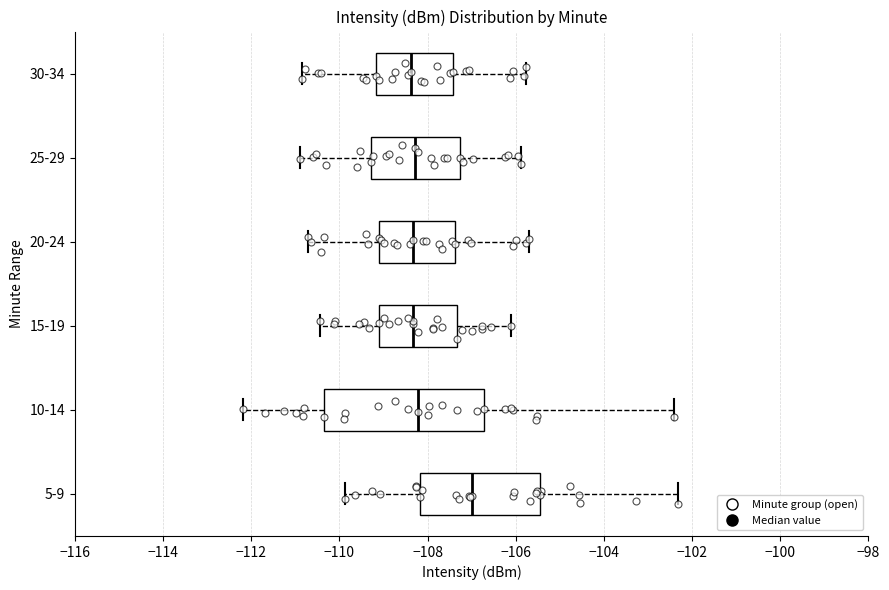

Reading bottom to top, read every box against the x-axis: the position of its median line, the range the box covers, and the ends of its whiskers. The values are not printed on the chart, so give them approximately, as read against the axis.

5-9: median -107.0, box -108.2 to -105.4, whiskers -109.8 to -102.4
10-14: median -108.2, box -110.4 to -106.8, whiskers -112.2 to -102.4
15-19: median -108.4, box -109.2 to -107.4, whiskers -110.4 to -106.2
20-24: median -108.4, box -109.2 to -107.4, whiskers -110.8 to -105.8
25-29: median -108.2, box -109.2 to -107.2, whiskers -111.0 to -105.8
30-34: median -108.4, box -109.2 to -107.4, whiskers -110.8 to -105.8